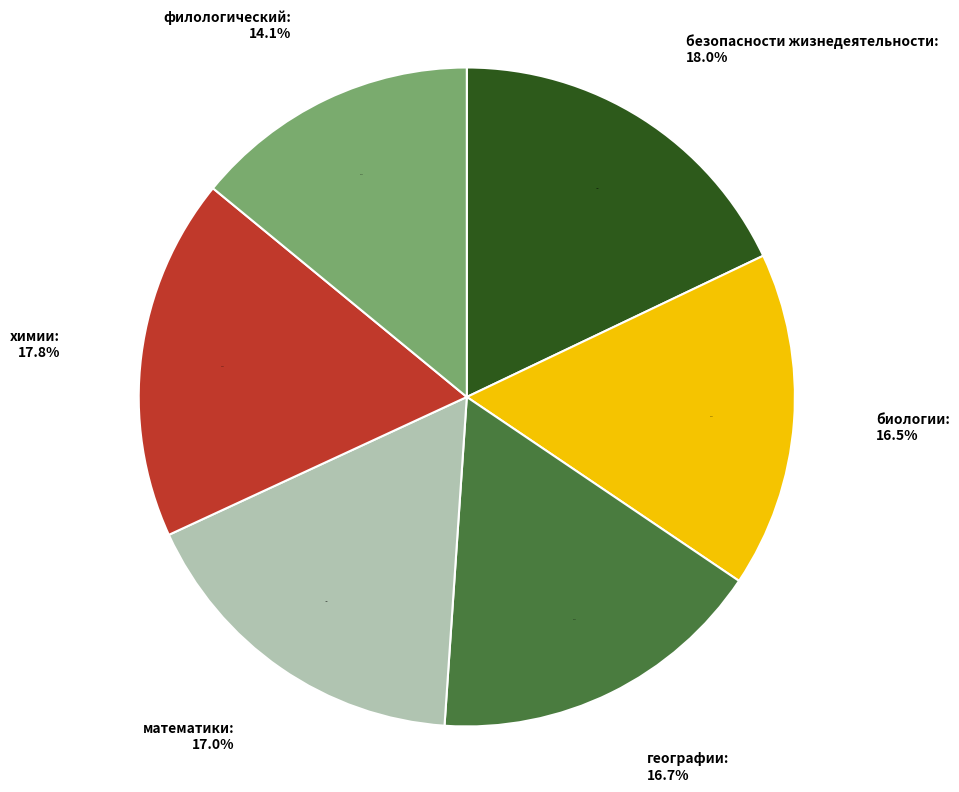

To the nearest percent, what percentage of the pie is математики?

17%